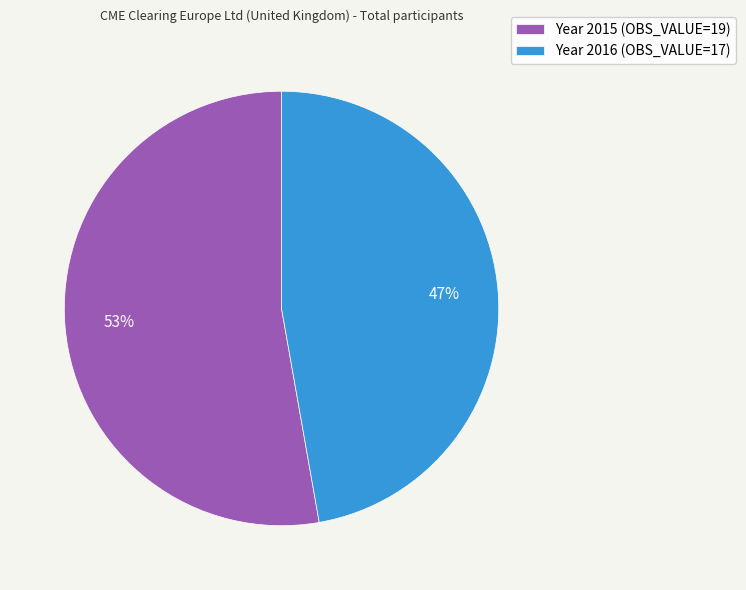

What is the majority slice?

Year 2015 (OBS_VALUE=19)